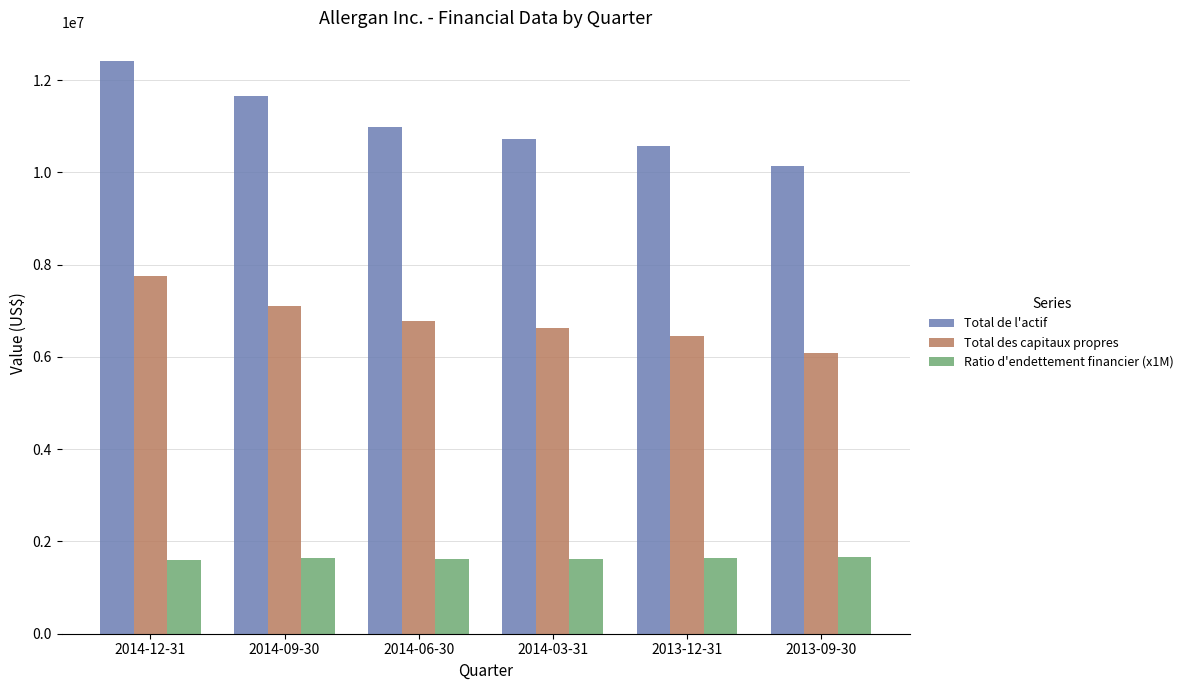

What is the total value across all series at 2014-09-30?

20396500